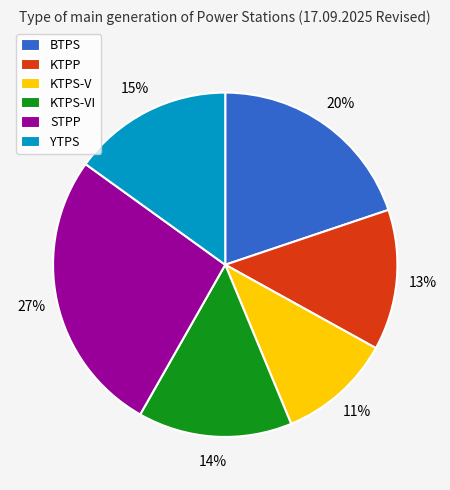

Do KTPP and YTPS together represent more than half of the pie?

No